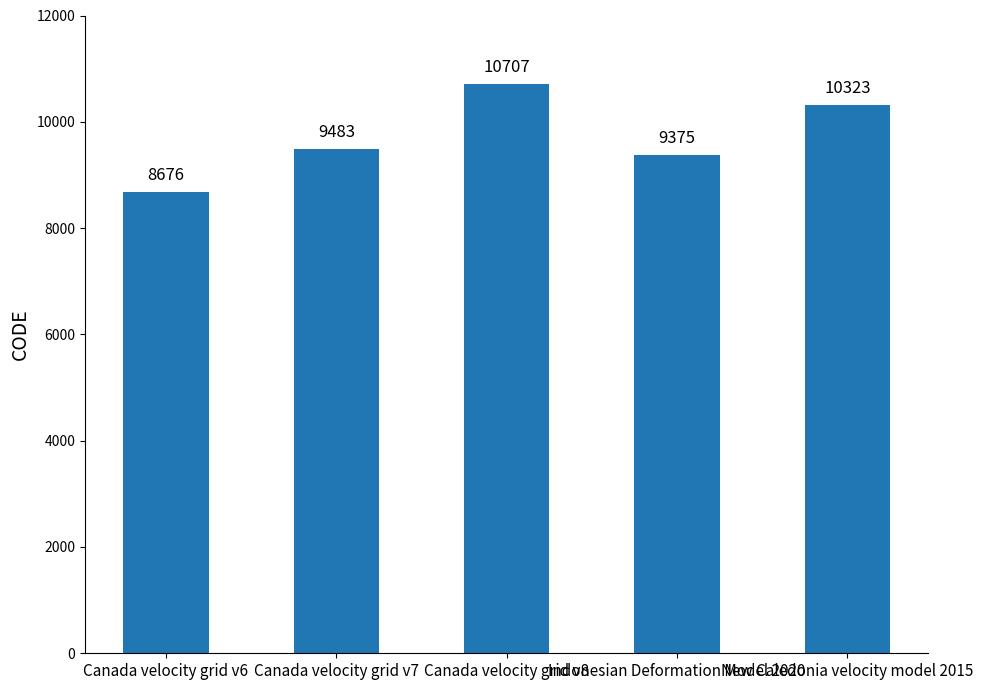

How many categories are shown in the chart?

5